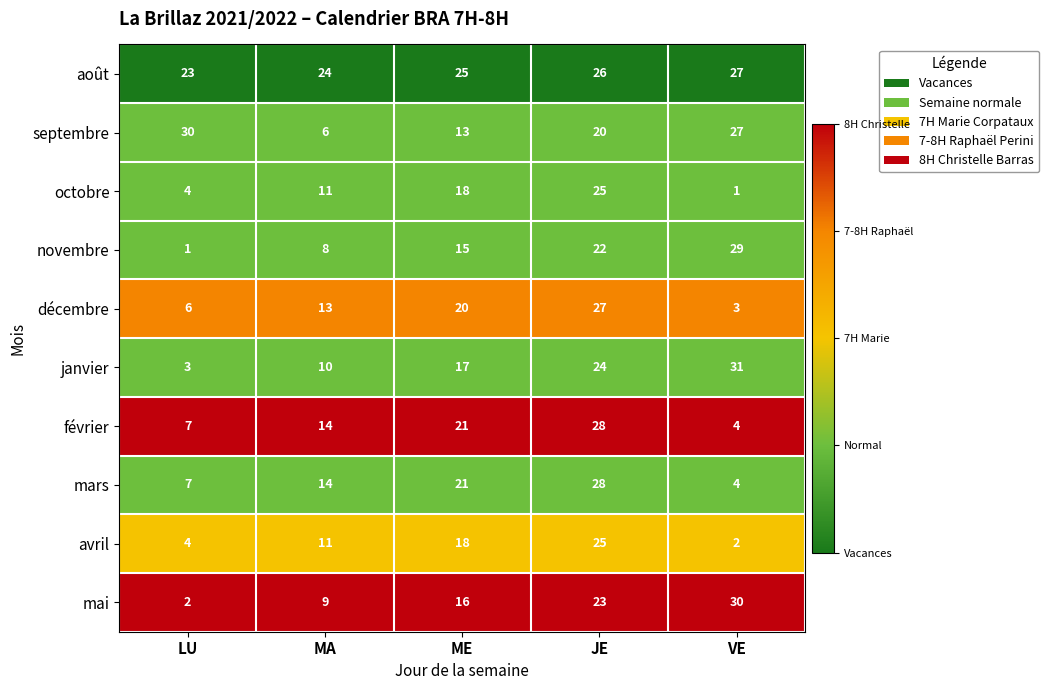

Is it true that janvier equals 34 at JE?

False